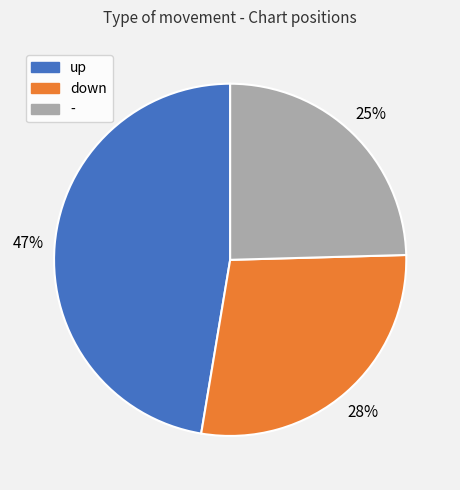

To the nearest percent, what is the difference between the up and down slice percentages?

19%